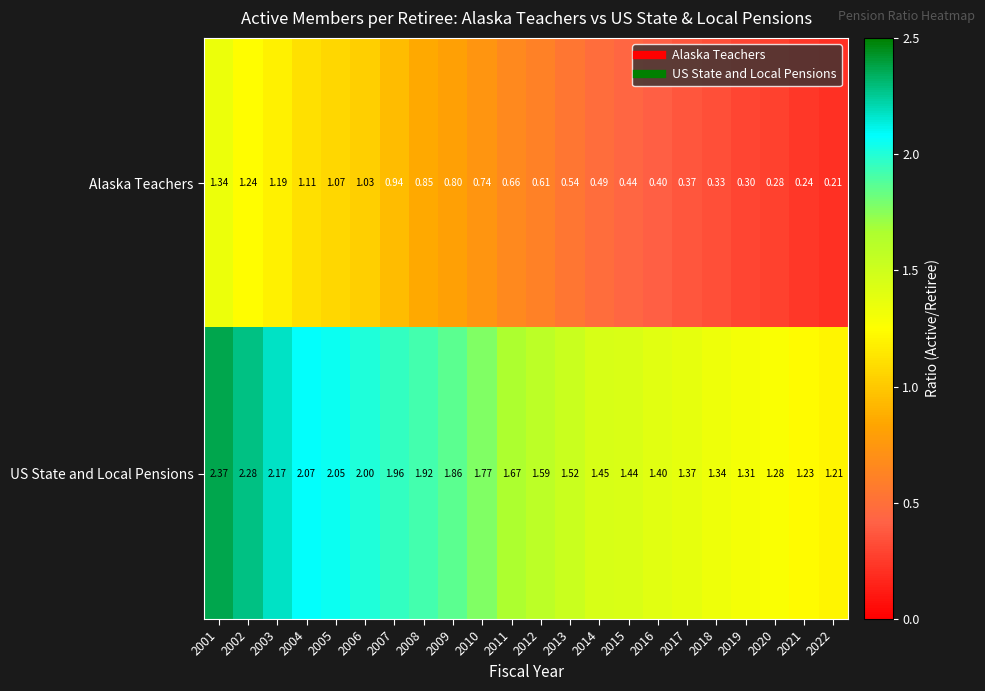

Rank the series by their average value, from lowest to highest.

Alaska Teachers, US State and Local Pensions